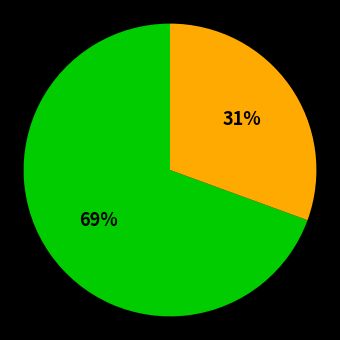

To the nearest percent, what is the average slice percentage?

50%